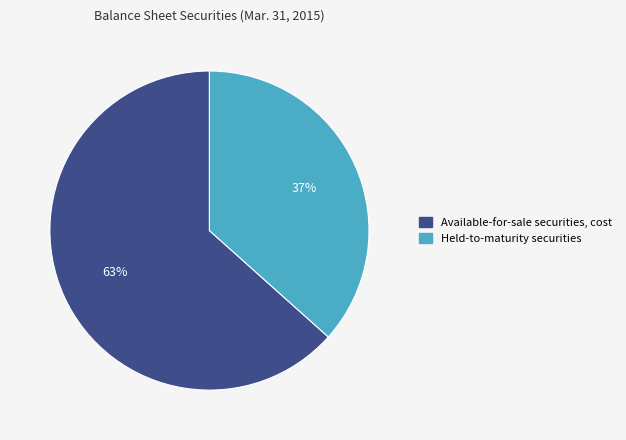

To the nearest percent, what is the combined percentage of Held-to-maturity securities and Available-for-sale securities, cost?

100%